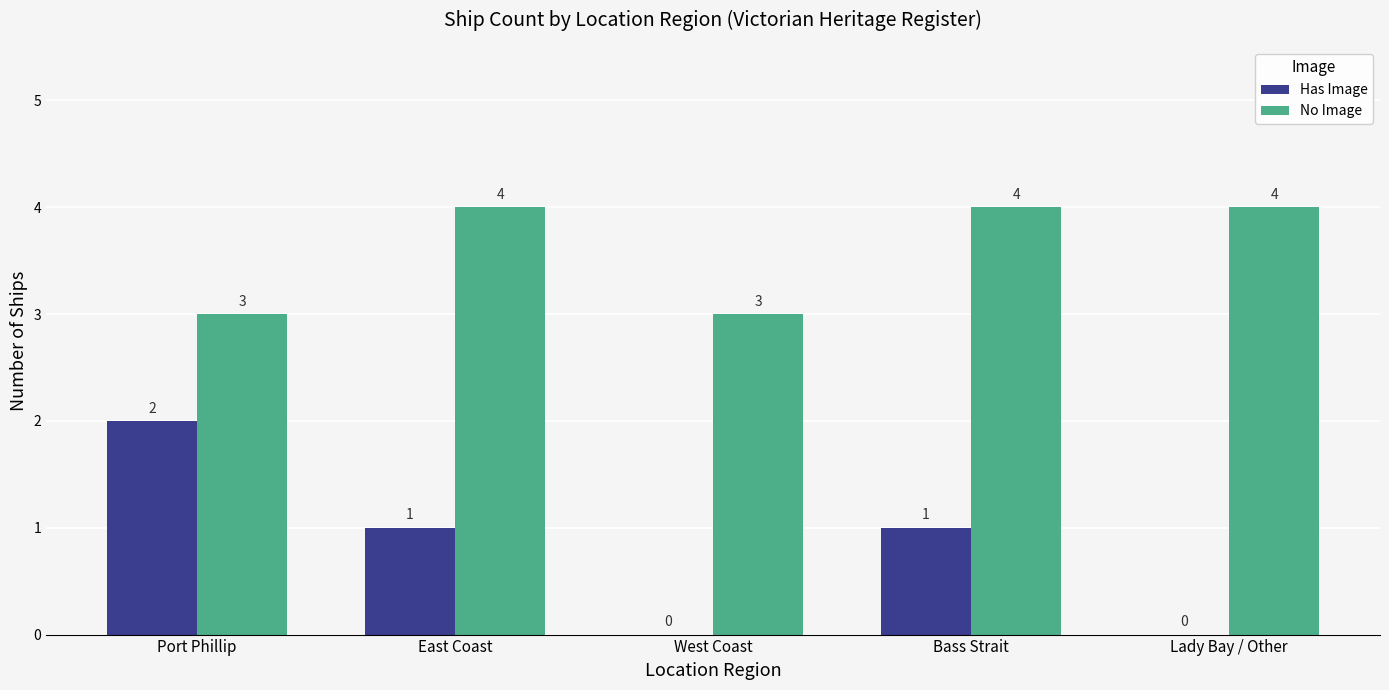

Is the value of No Image at Bass Strait greater than the value of Has Image at East Coast?

Yes